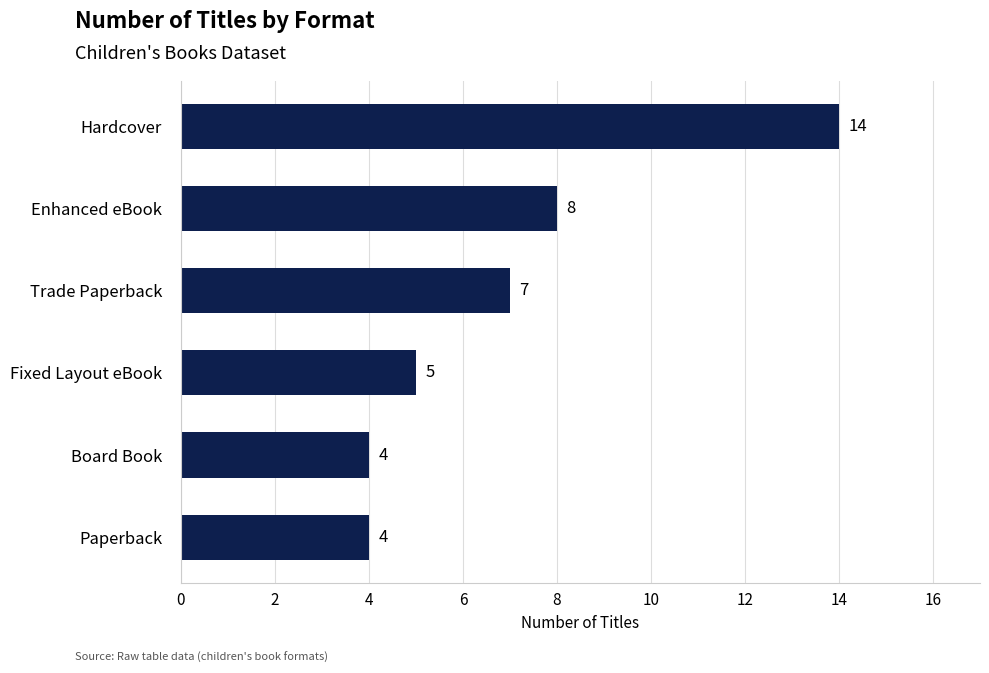

Count the number of data series in this chart.

1